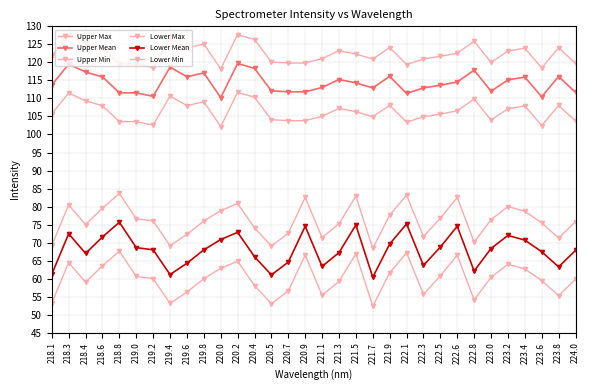

At which category does the chart reach its peak across all series?

220.2